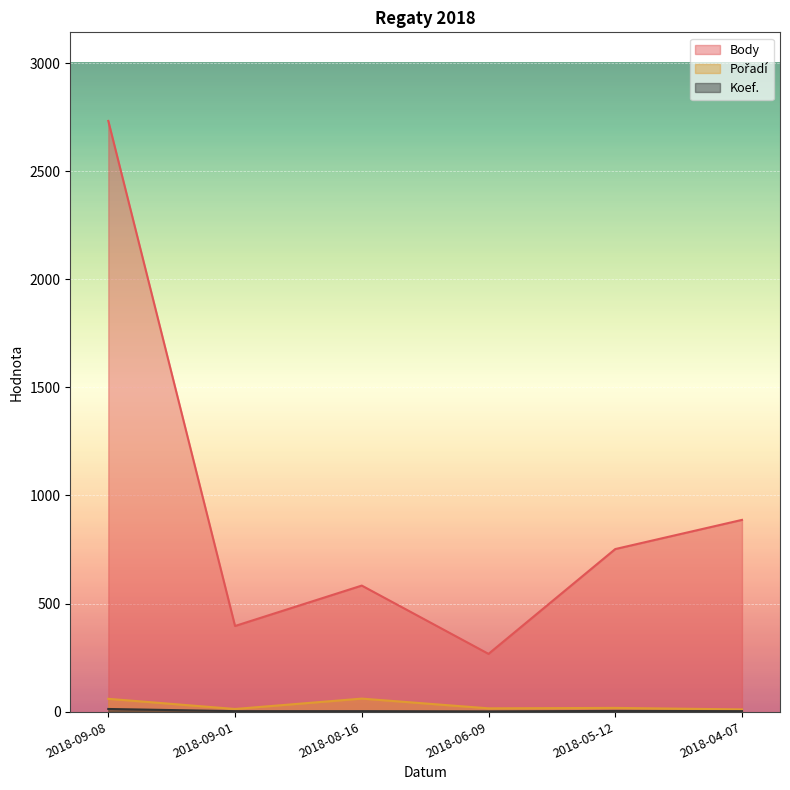

What position from the left is 2018-09-01?

2